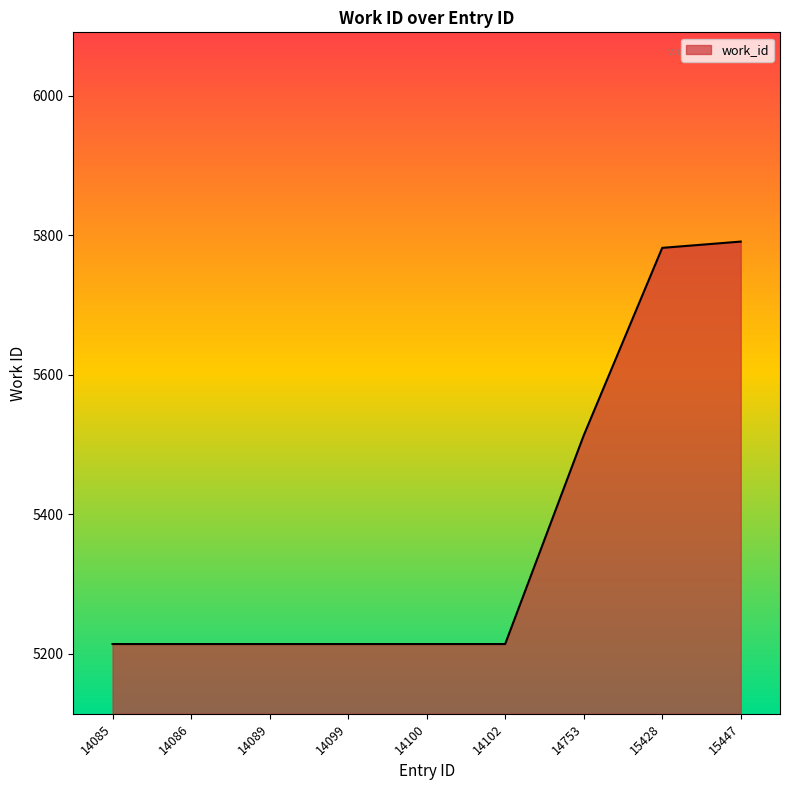

True or false: the data shows 8547 at 14099.

False